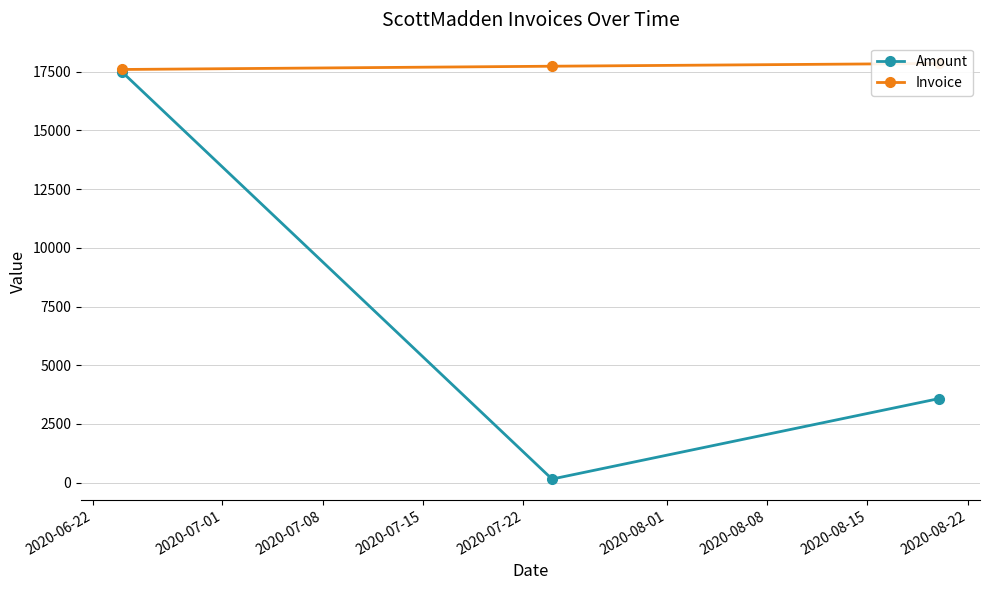

Reading left to right, transcribe all the data shown in this chart.

Amount: 17500.0	147.5	3577.5
Invoice: 17599.0	17738.0	17856.0